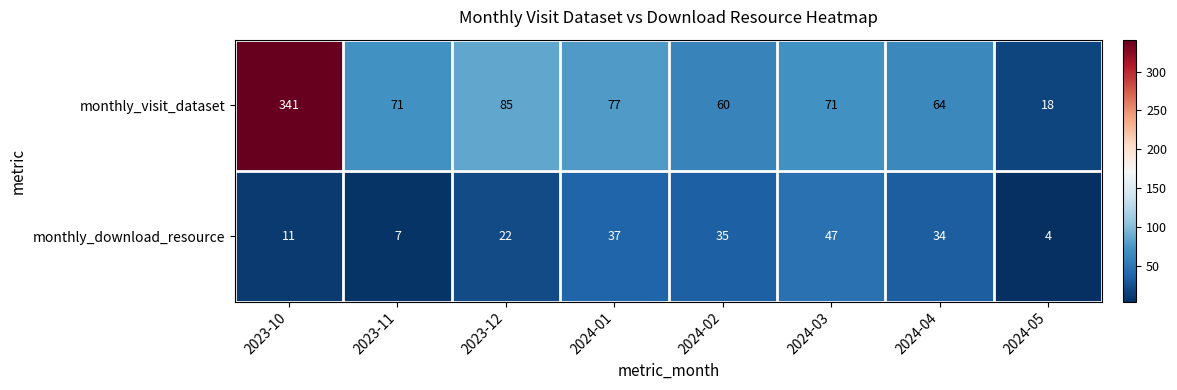

At 2023-11, list the series in order from smallest to largest.

monthly_download_resource, monthly_visit_dataset